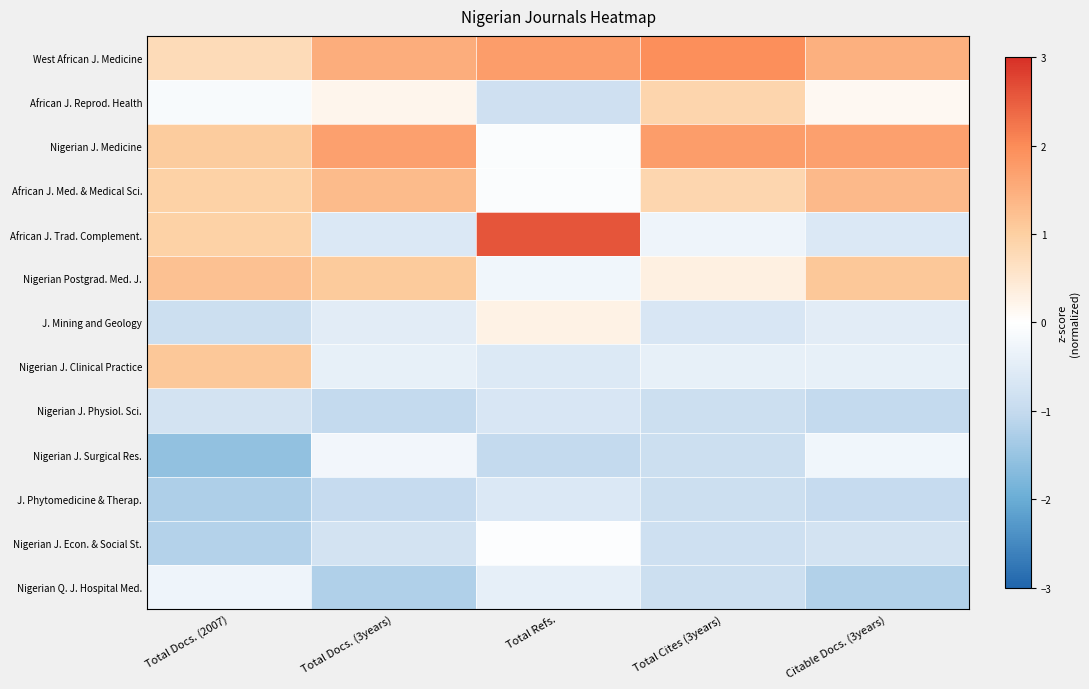

At which category is the sum across all series the highest?

Citable Docs. (3years)